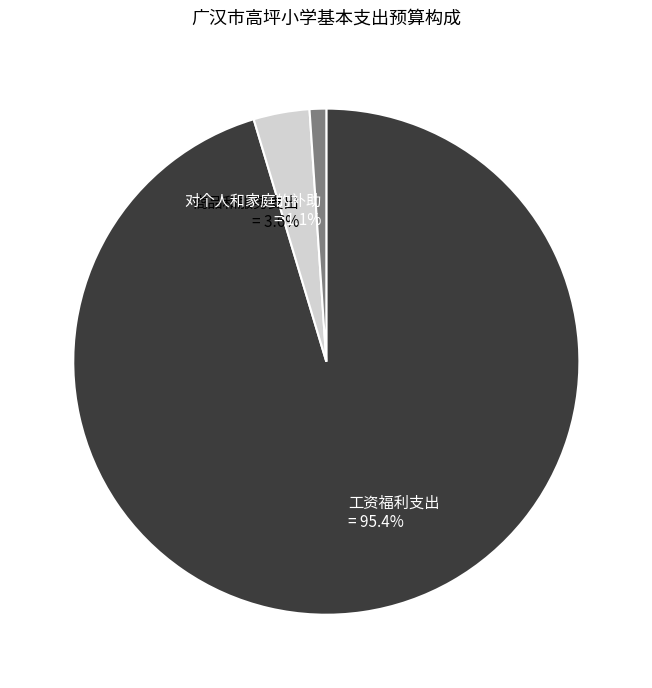

Count the number of slices in the pie.

3